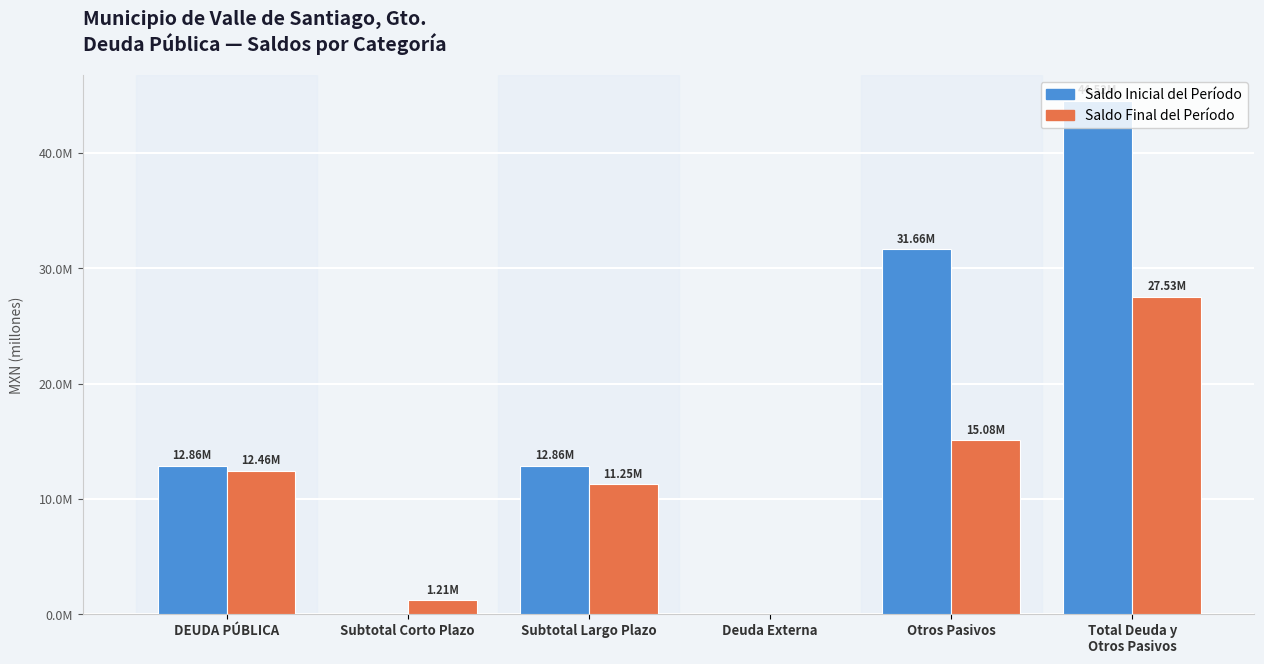

Is the value of Saldo Inicial del Período at Subtotal Corto Plazo greater than the value of Saldo Final del Período at Subtotal Largo Plazo?

No